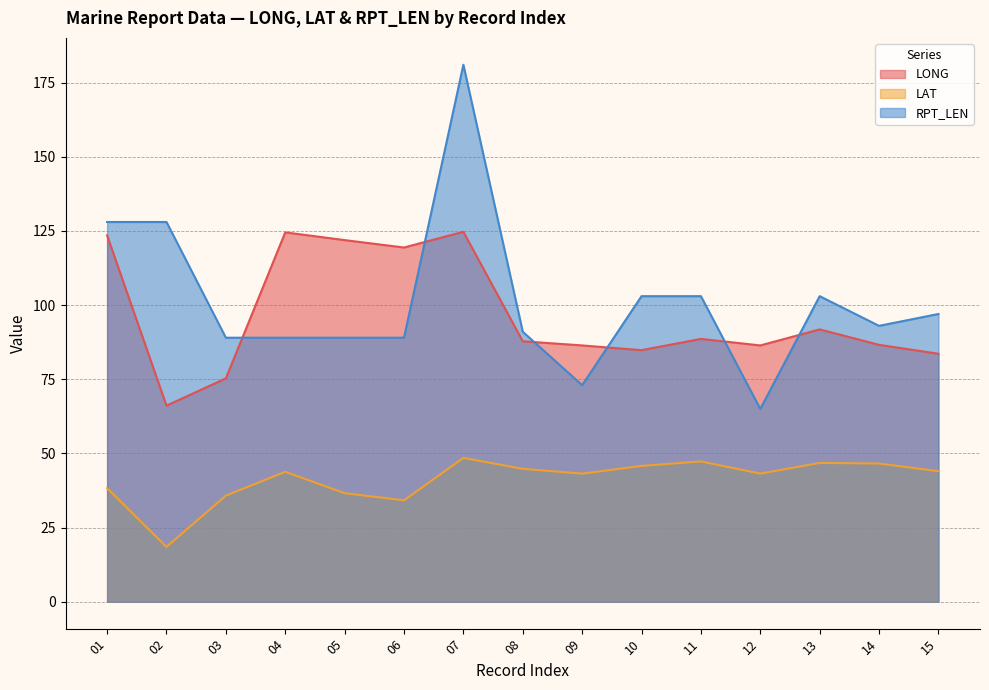

Is the value of LAT at 02 greater than the value of LONG at 01?

No